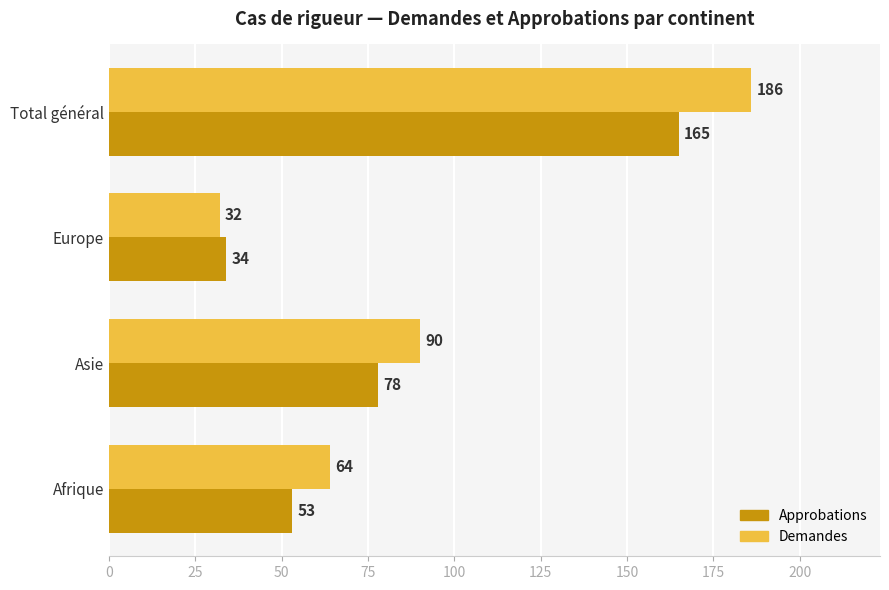

Between Afrique and Asie, which series saw the biggest shift?

Demandes